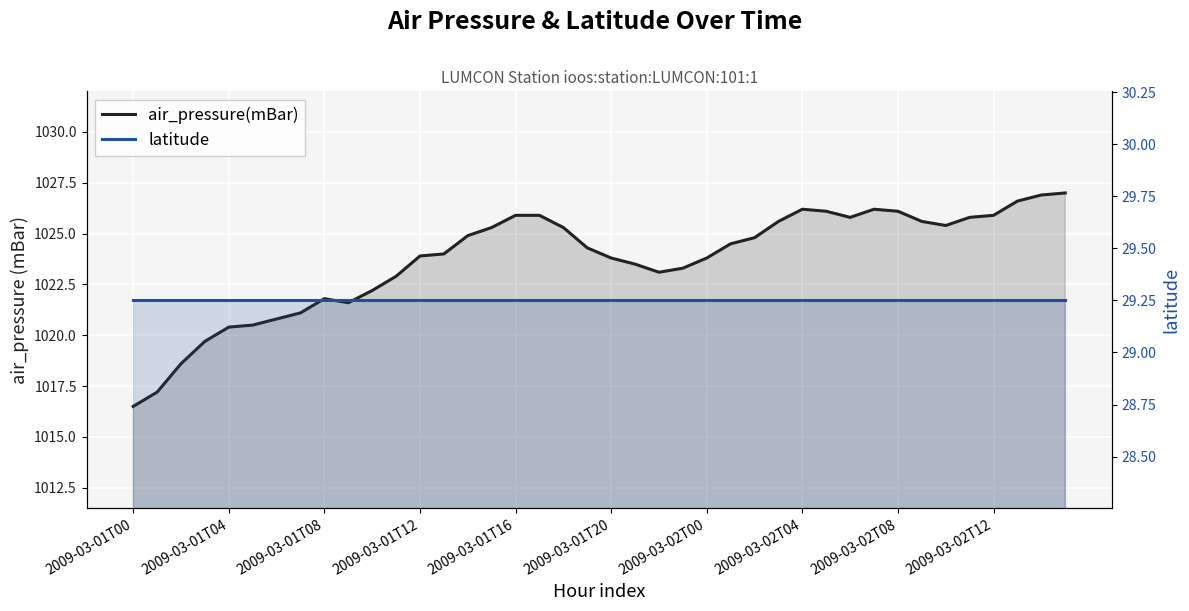

At which label does air_pressure(mBar) reach its peak?

39